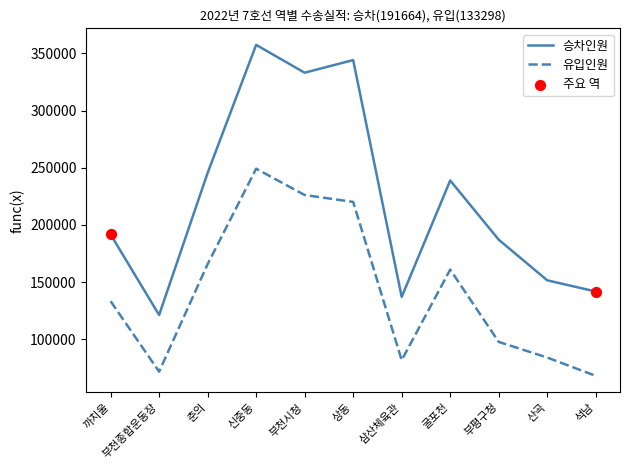

At how many categories does at least one series exceed 79991?

11